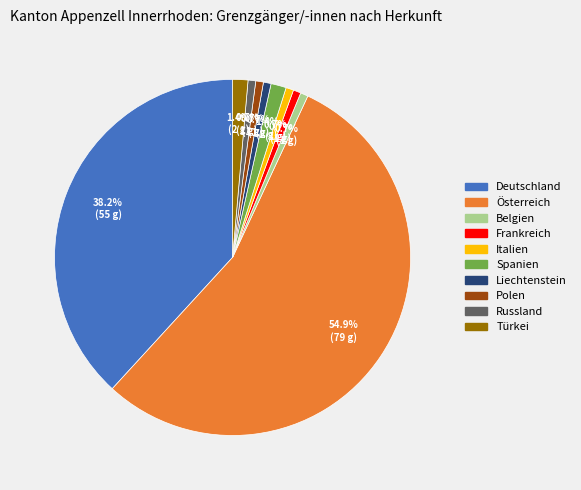

Between Italien and Spanien, which is larger?

Spanien